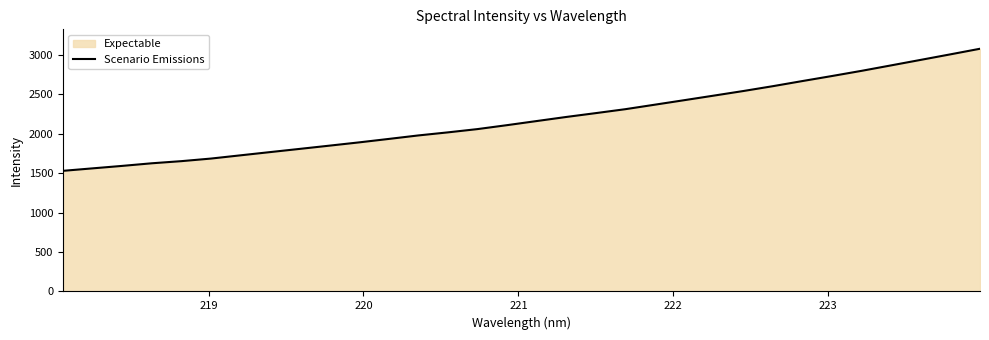

What is the smallest value displayed?

1531.0